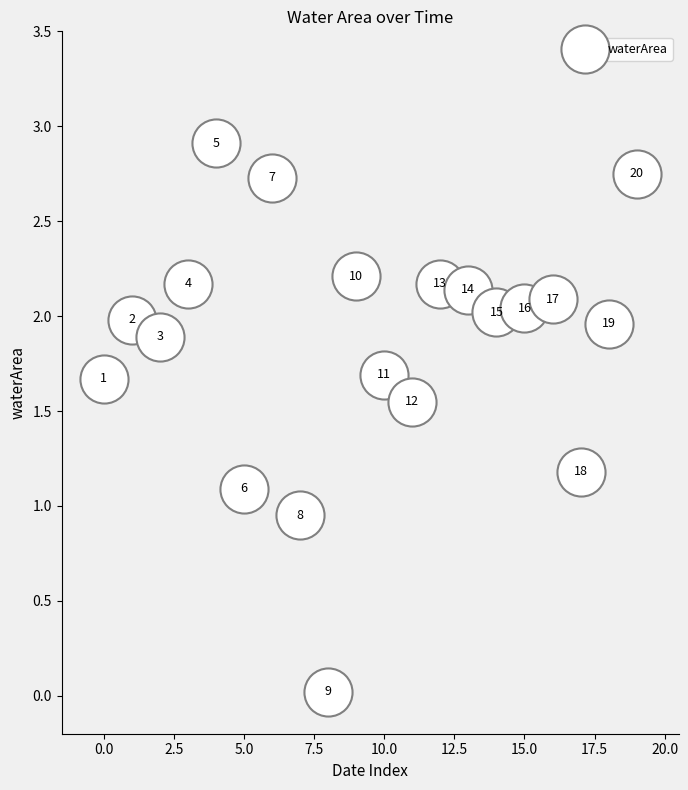

What is the range of Y values (max minus min)?

2.9